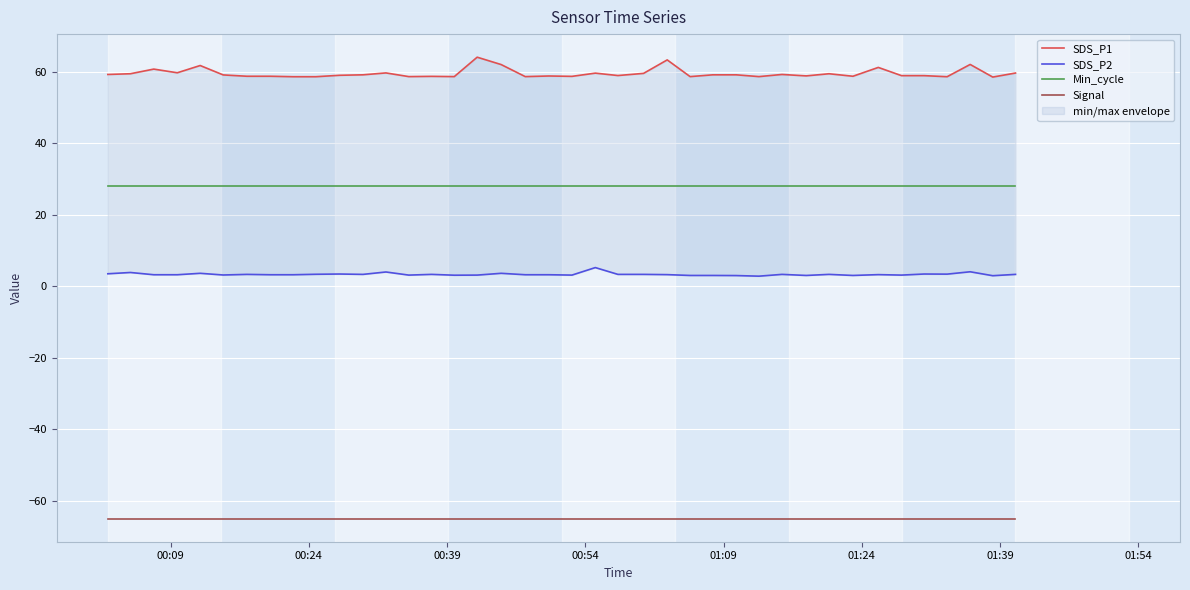

What is the maximum value for Min_cycle?

28